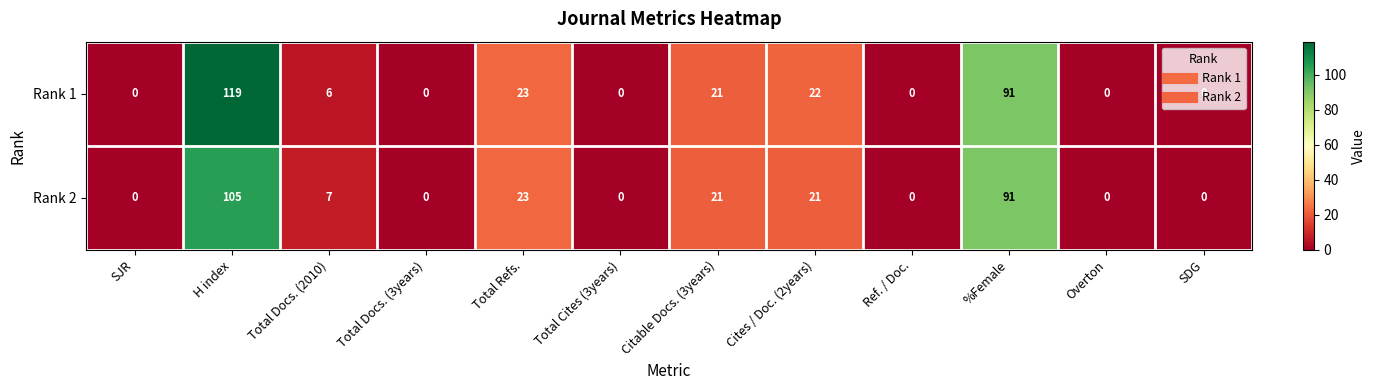

List the series in order of their peak value, lowest first.

Rank 2, Rank 1